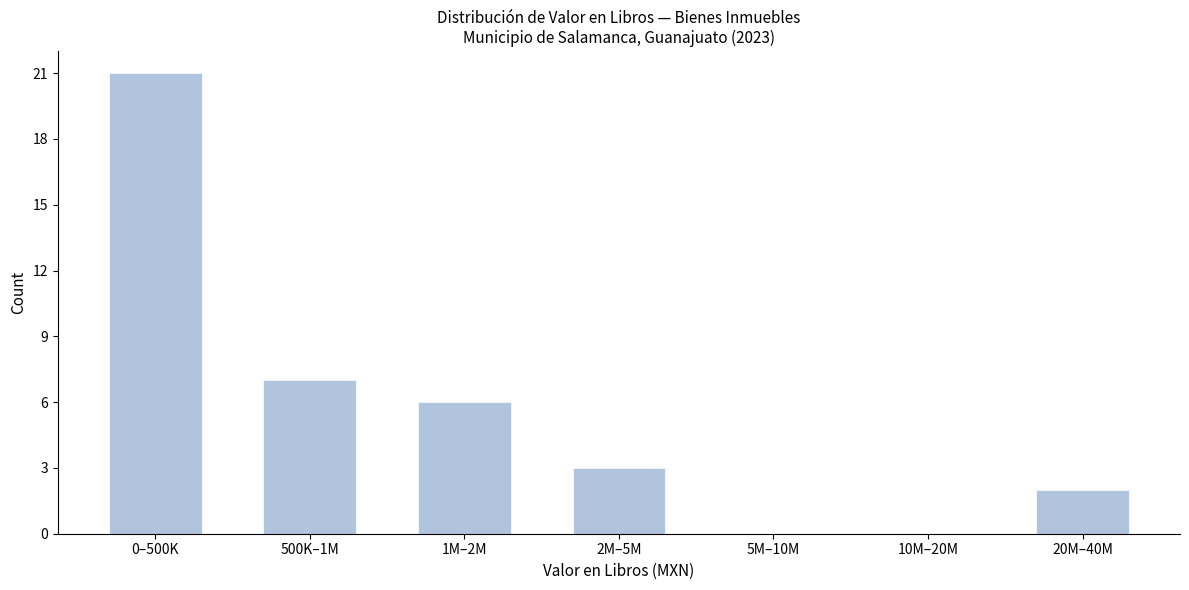

Reading left to right, extract all data points from this chart.

0–500K=21	500K–1M=7	1M–2M=6	2M–5M=3	5M–10M=0	10M–20M=0	20M–40M=2